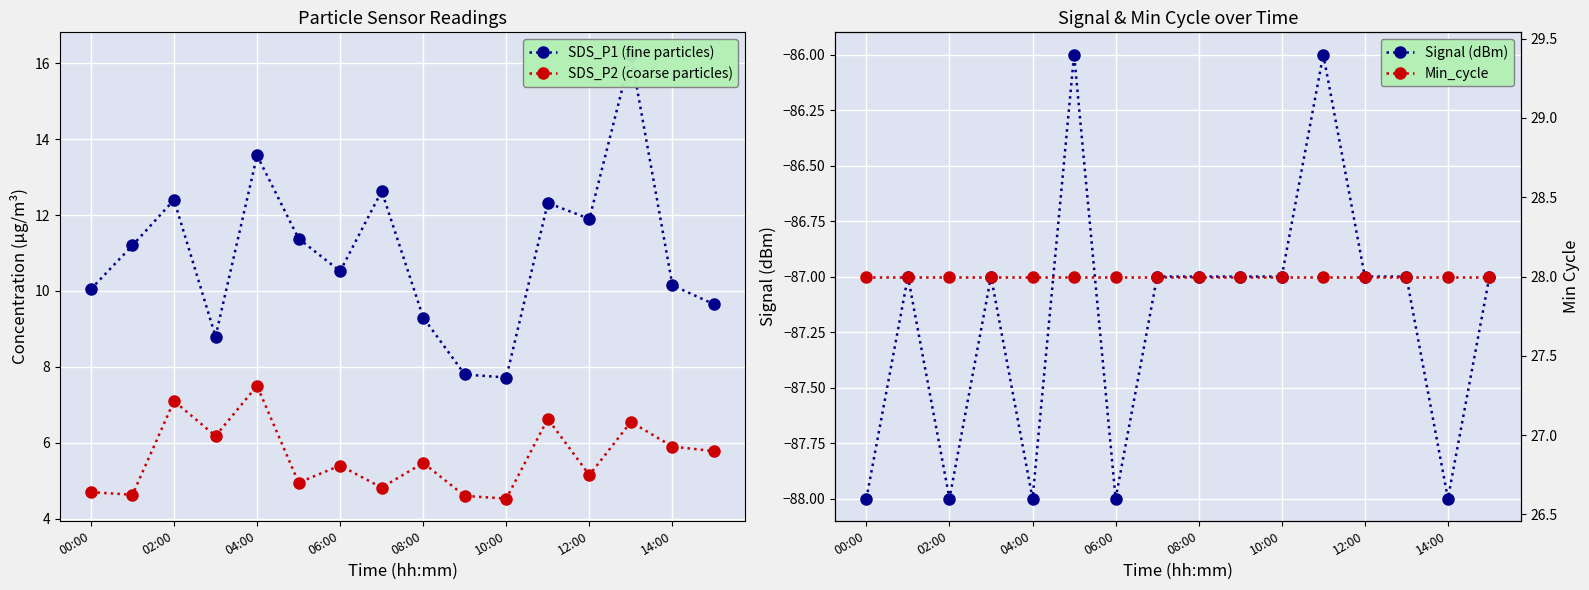

The Signal (dBm) series shows -145.3 at 13. True or false?

False